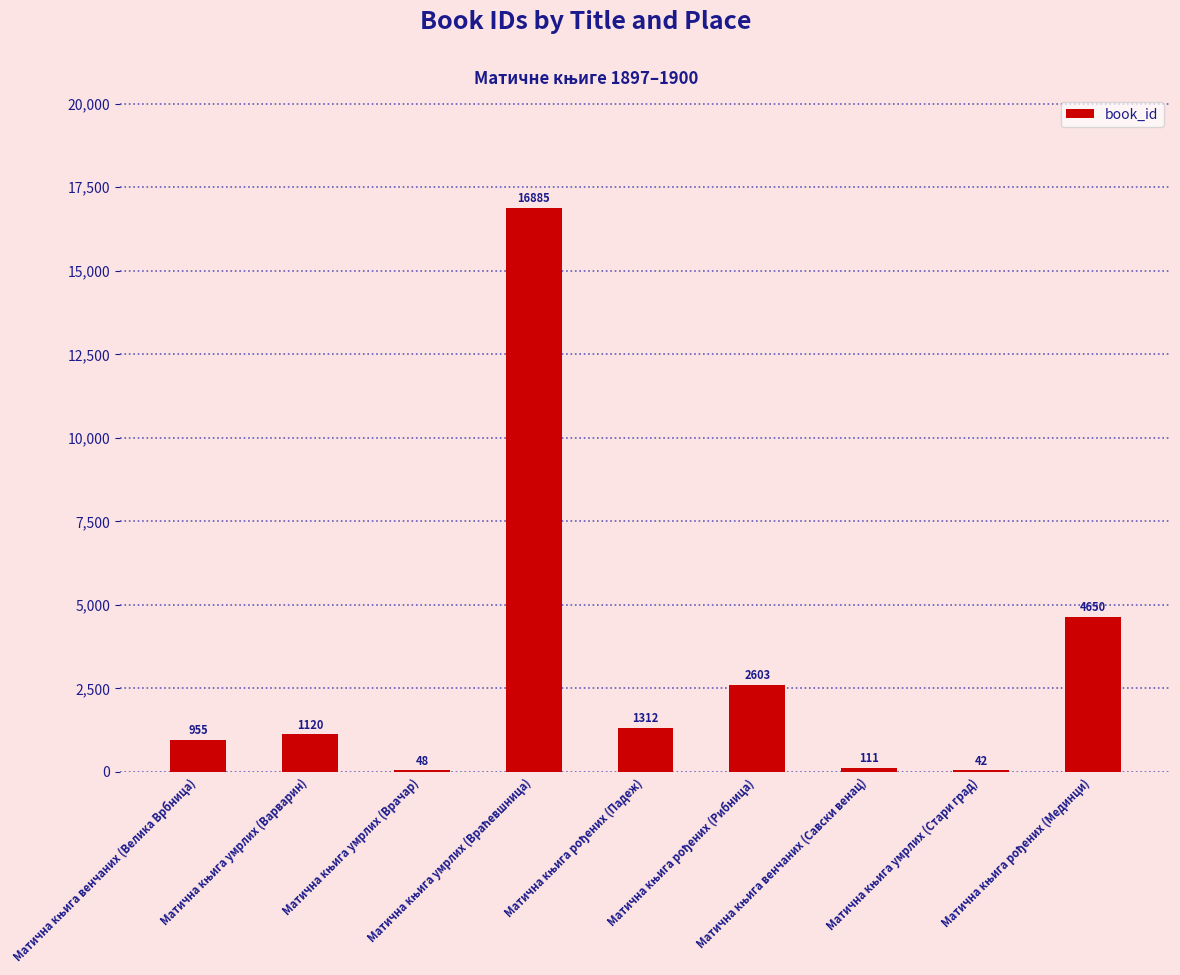

What is the maximum value shown in the chart?

16885